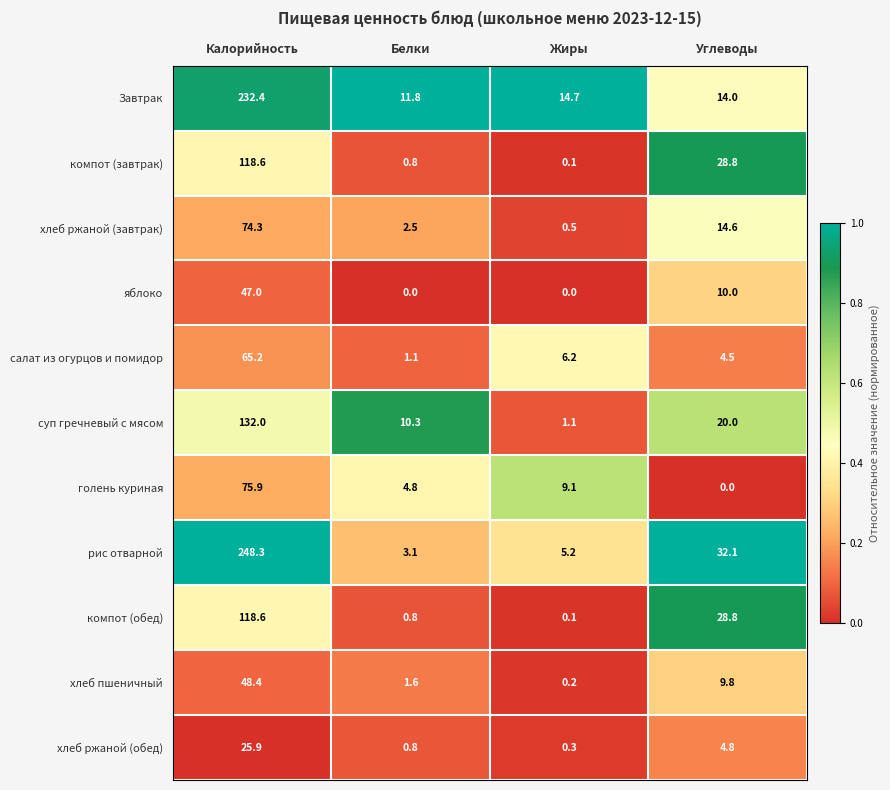

Is it true that рис отварной equals 32.1 at Углеводы?

True